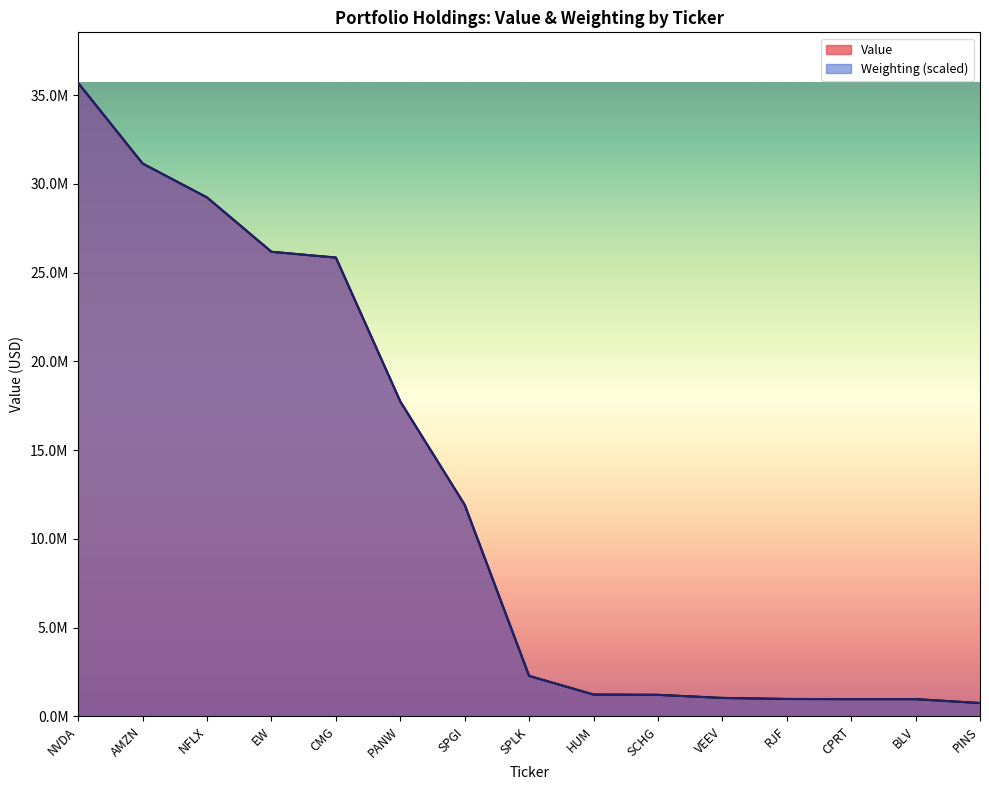

Which series changed the most between HUM and VEEV?

Value